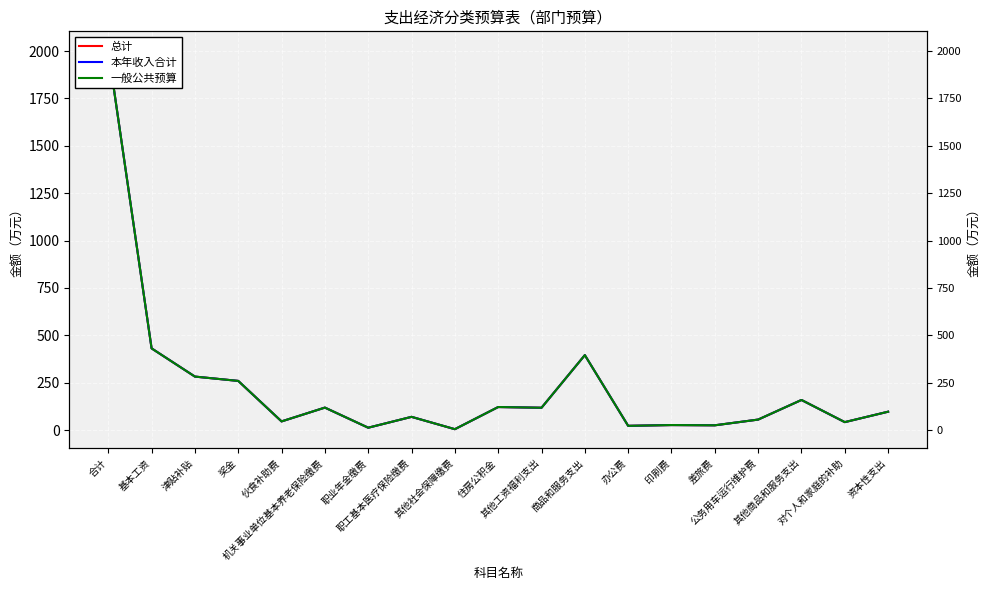

What is the average value of the 总计 series?

226.2